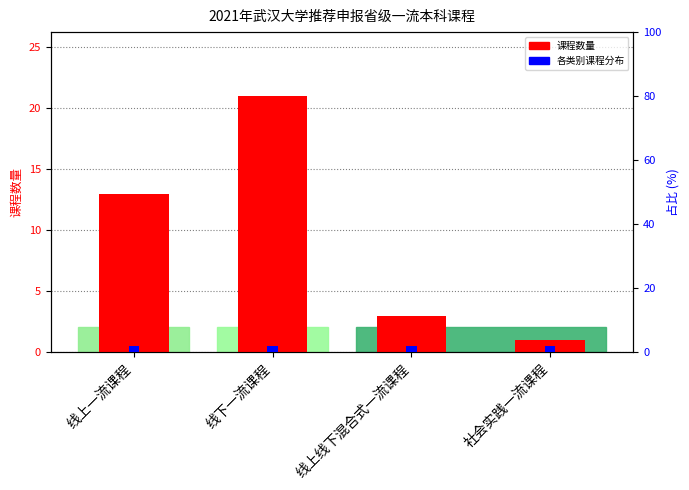

What is the sum of the 课程数量 values at 线下一流课程 and 社会实践一流课程?

22